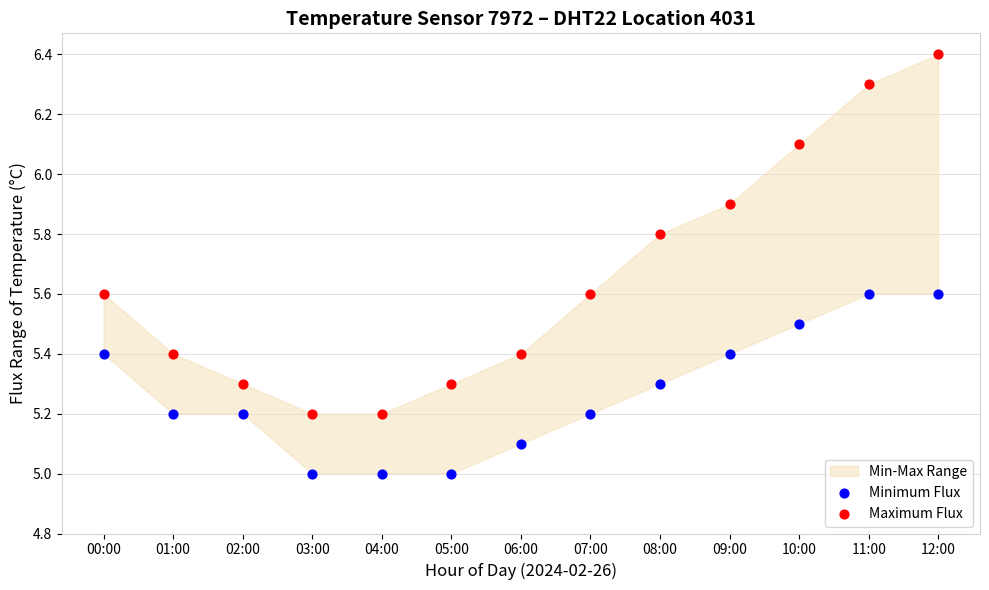

Which series has the largest Y range (max minus min)?

Maximum Flux